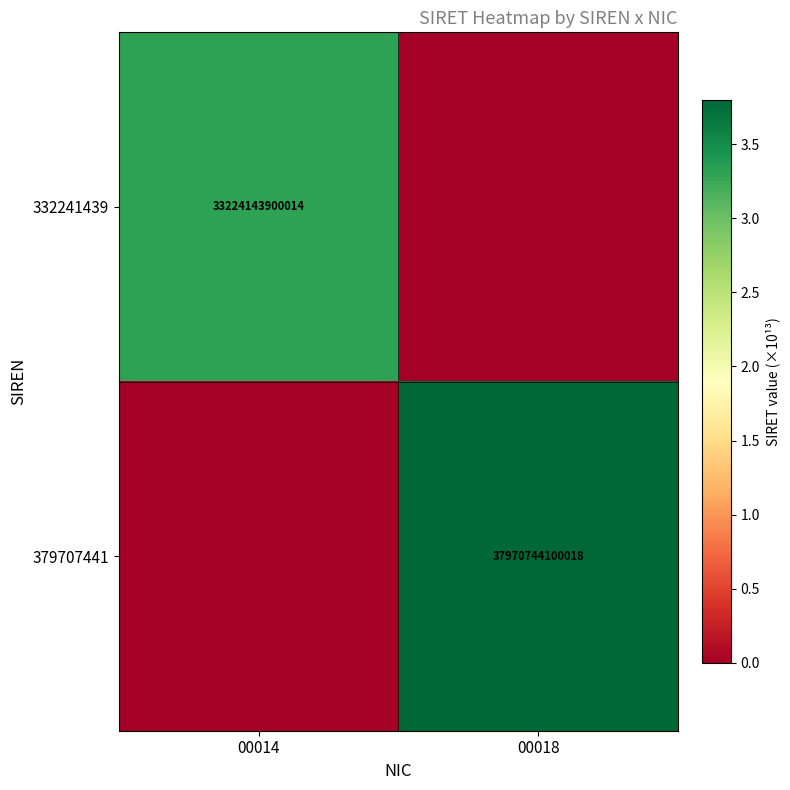

What is the total value across all series at 00014?

3.3